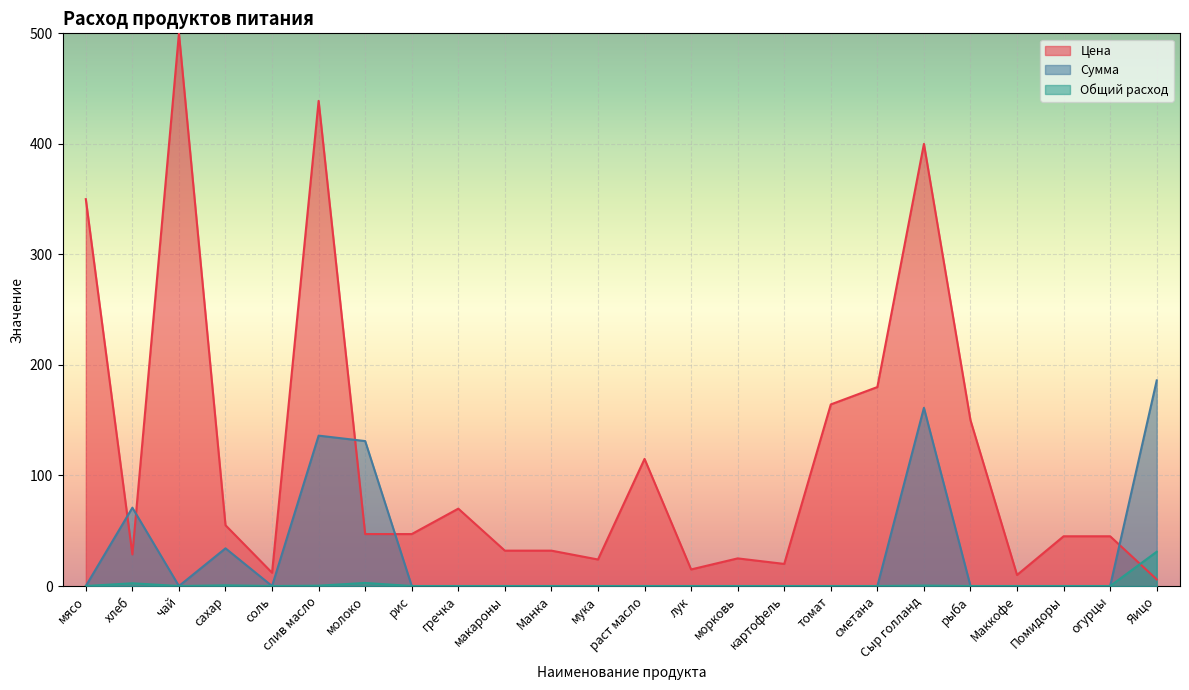

Which series has the widest spread of values?

Цена